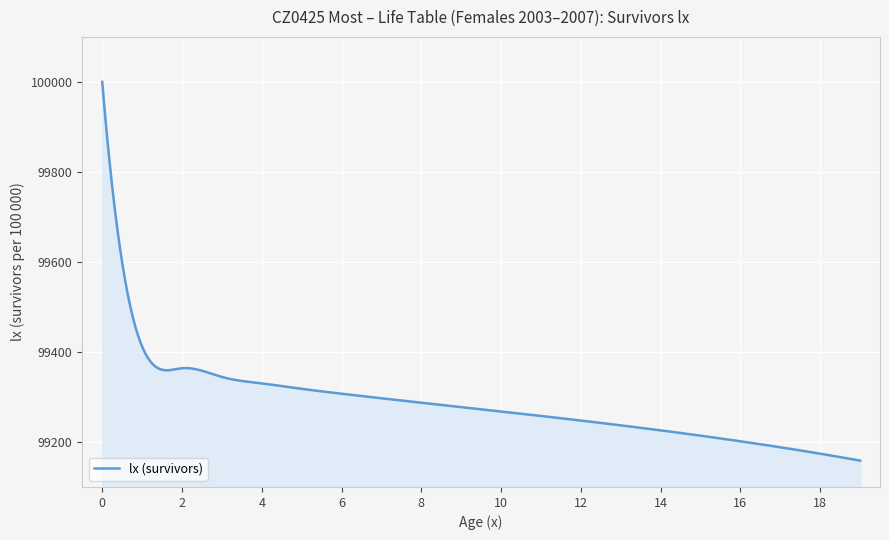

What is the maximum value shown in the chart?

100000.0